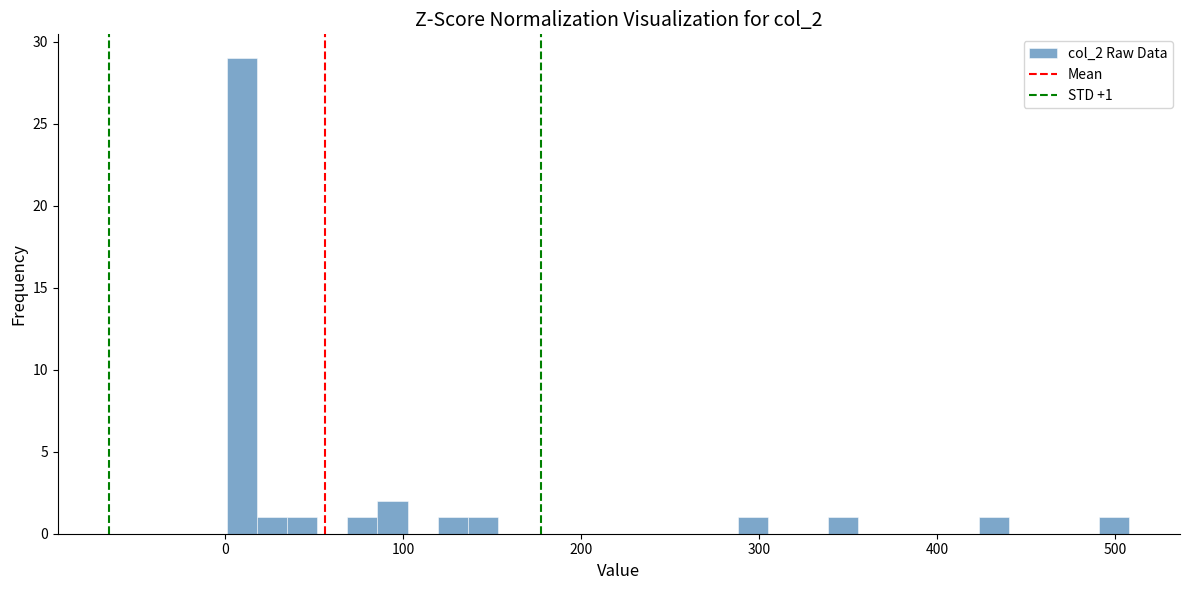

Around what value on the x-axis is the tallest bar? Give the approximate position of its centre, as read against the axis.

10